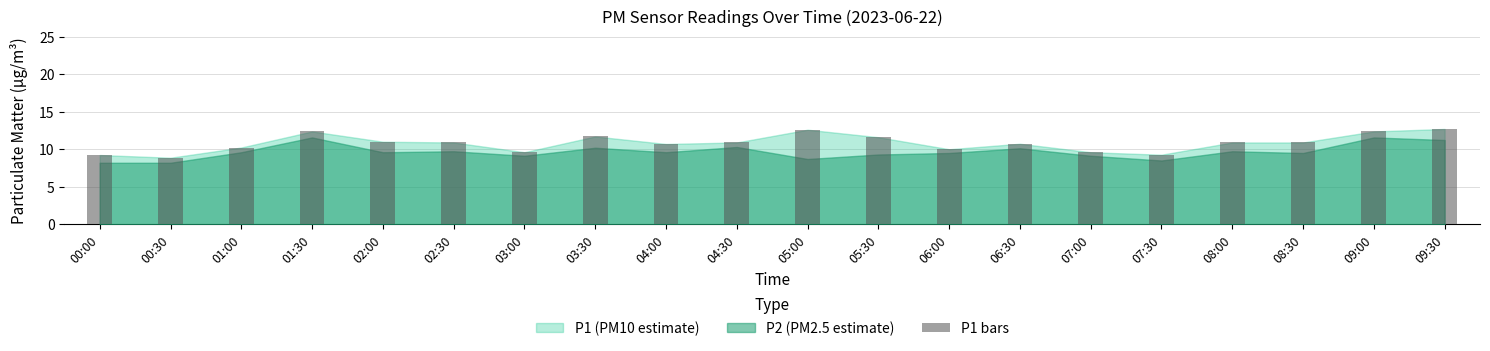

What is the label of the 18th bar from the left?

08:30